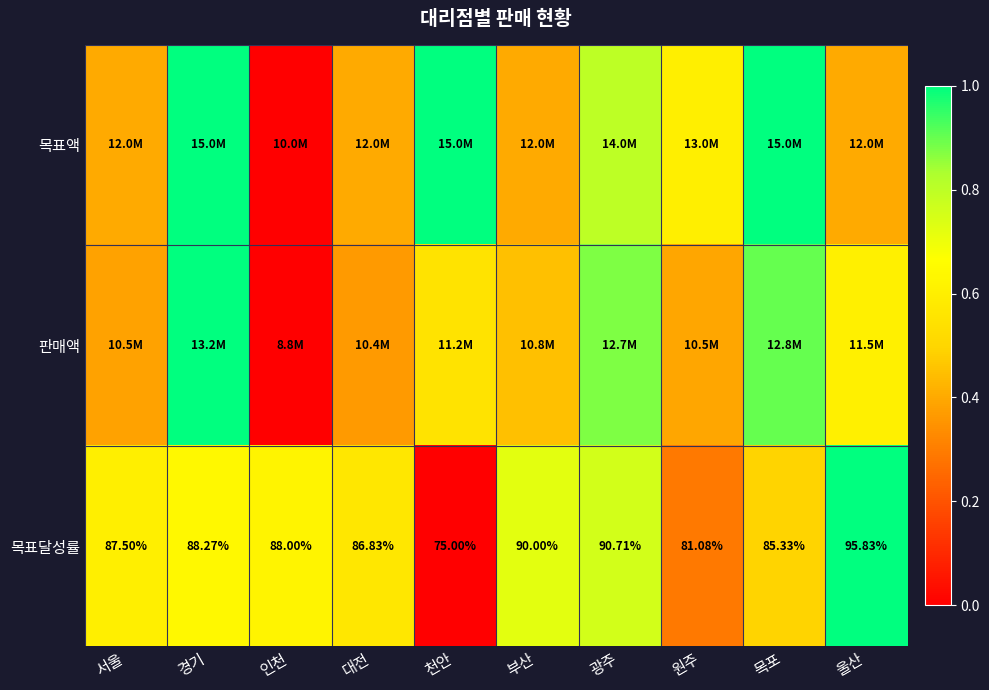

At which label does 목표달성률 first exceed 88?

경기